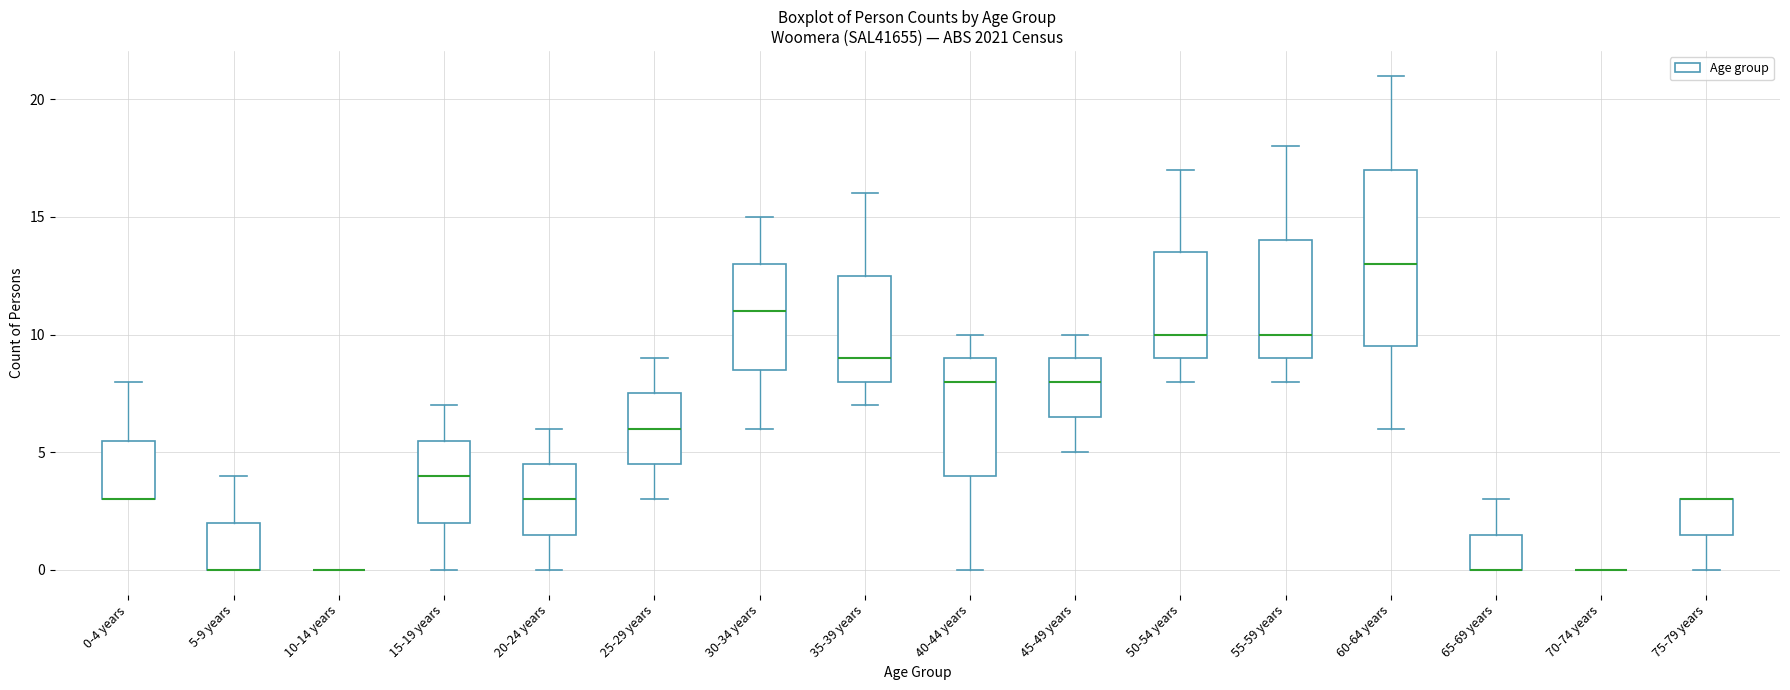

Reading left to right, read every box against the y-axis: the position of its median line, the range the box covers, and the ends of its whiskers. The values are not printed on the chart, so give them approximately, as read against the axis.

0-4 years: median 3.0 (drawn on the box's lower edge), box 3.0 to 5.5, whiskers 3.0 to 8.0
5-9 years: median 0.0 (drawn on the box's lower edge), box 0.0 to 2.0, whiskers 0.0 to 4.0
10-14 years: box collapsed to a line at 0.0, whiskers 0.0 to 0.0
15-19 years: median 4.0, box 2.0 to 5.5, whiskers 0.0 to 7.0
20-24 years: median 3.0, box 1.5 to 4.5, whiskers 0.0 to 6.0
25-29 years: median 6.0, box 4.5 to 7.5, whiskers 3.0 to 9.0
30-34 years: median 11.0, box 8.5 to 13.0, whiskers 6.0 to 15.0
35-39 years: median 9.0, box 8.0 to 12.5, whiskers 7.0 to 16.0
40-44 years: median 8.0, box 4.0 to 9.0, whiskers 0.0 to 10.0
45-49 years: median 8.0, box 6.5 to 9.0, whiskers 5.0 to 10.0
50-54 years: median 10.0, box 9.0 to 13.5, whiskers 8.0 to 17.0
55-59 years: median 10.0, box 9.0 to 14.0, whiskers 8.0 to 18.0
60-64 years: median 13.0, box 9.5 to 17.0, whiskers 6.0 to 21.0
65-69 years: median 0.0 (drawn on the box's lower edge), box 0.0 to 1.5, whiskers 0.0 to 3.0
70-74 years: box collapsed to a line at 0.0, whiskers 0.0 to 0.0
75-79 years: median 3.0 (drawn on the box's upper edge), box 1.5 to 3.0, whiskers 0.0 to 3.0